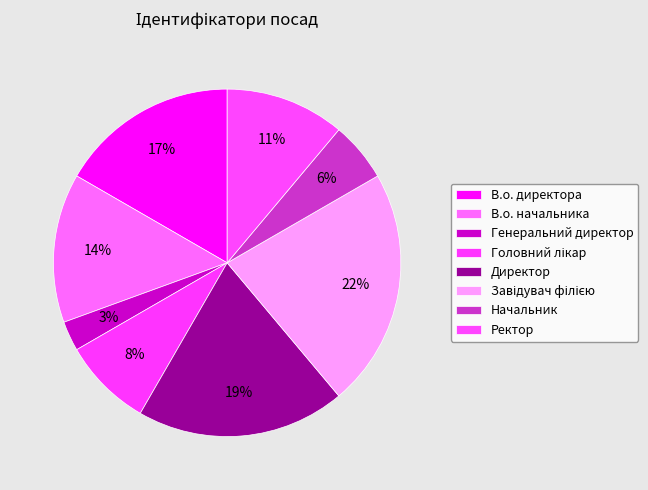

How much of the chart is everything except Начальник?

94.4%